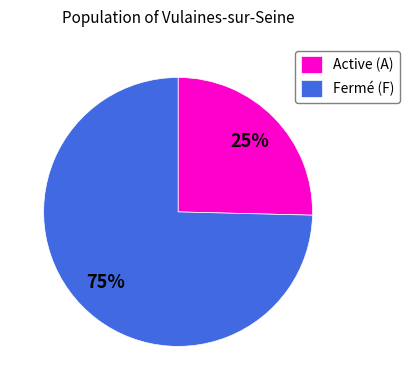

The Active (A) slice represents 25% of the pie. True or false?

True